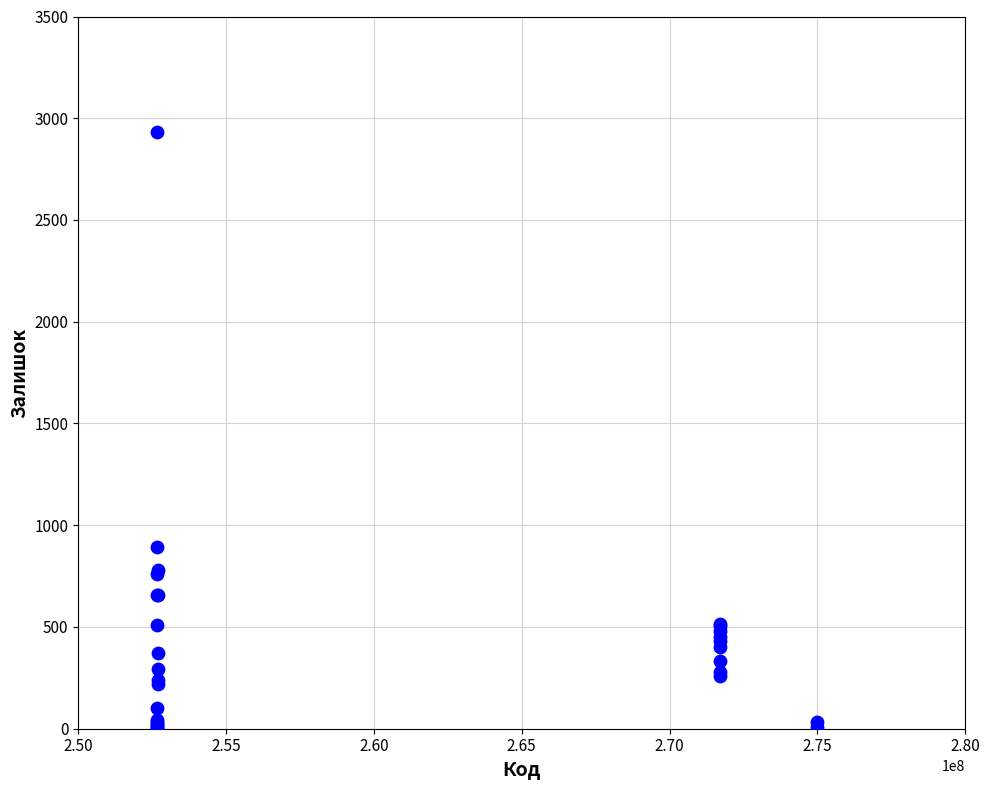

What Y value in the scatter plot is closest to 1468?

894